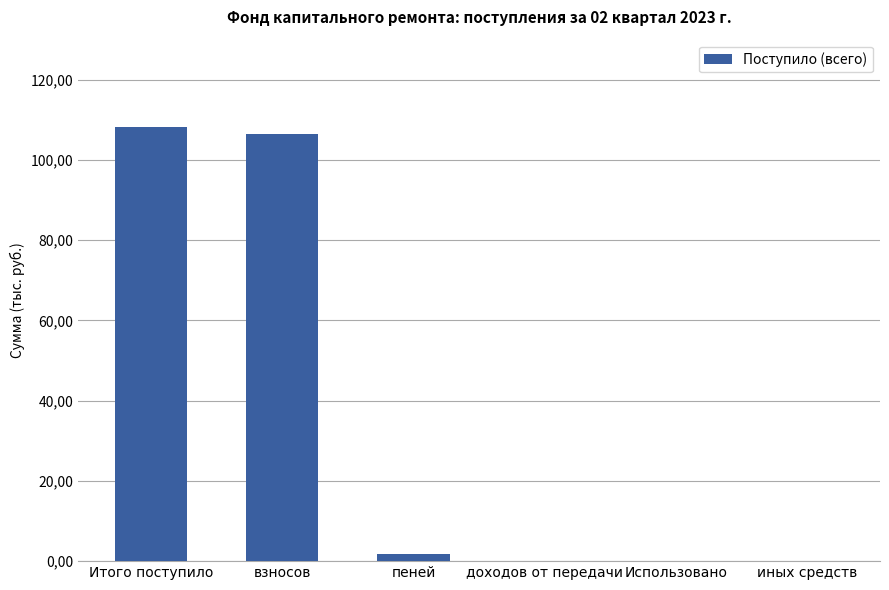

What is the label of the 5th bar from the left?

Использовано